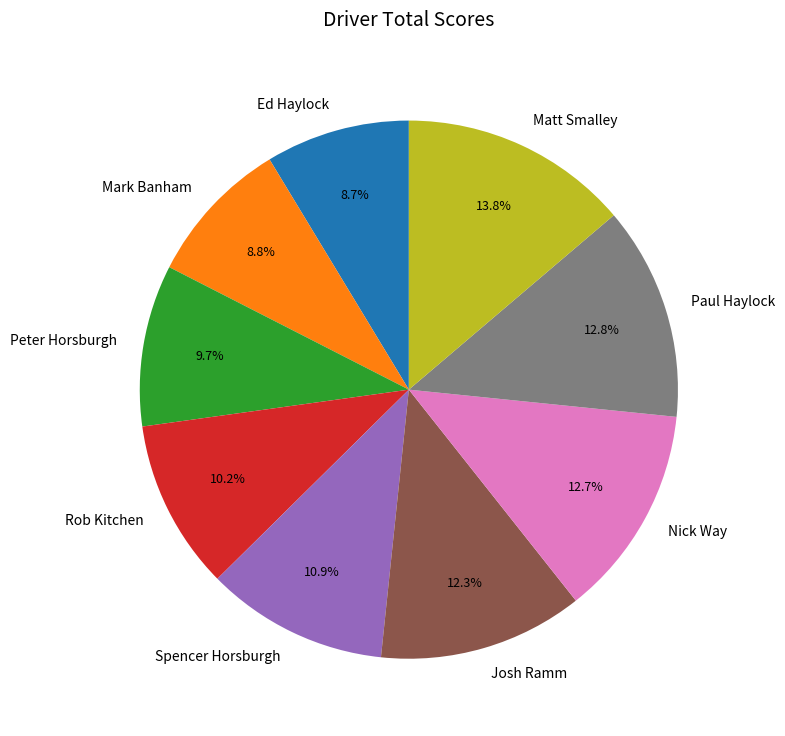

What percentage is NOT represented by Josh Ramm?

87.7%